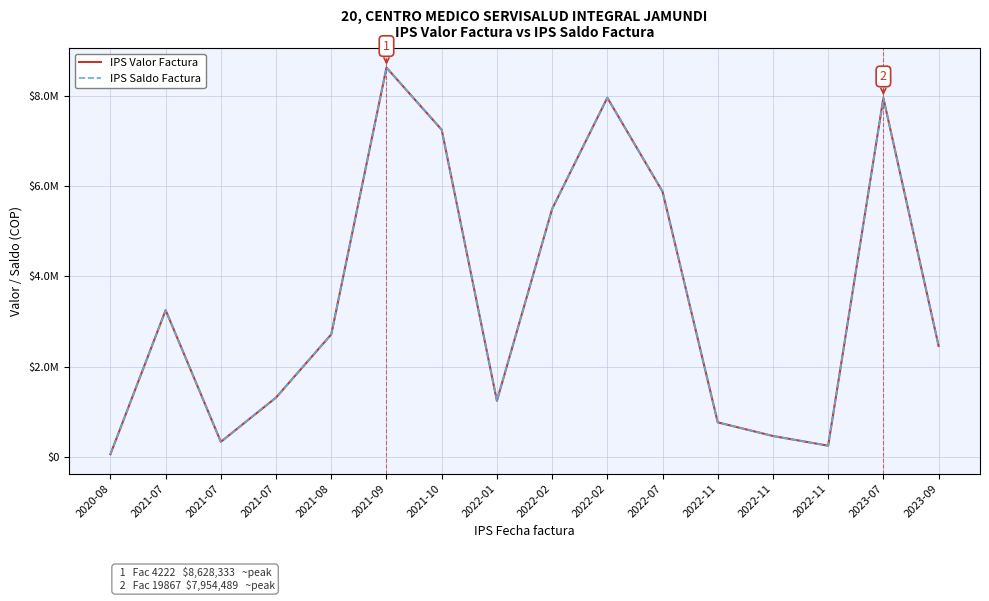

How many interior local valleys does the IPS Saldo Factura series have?

3